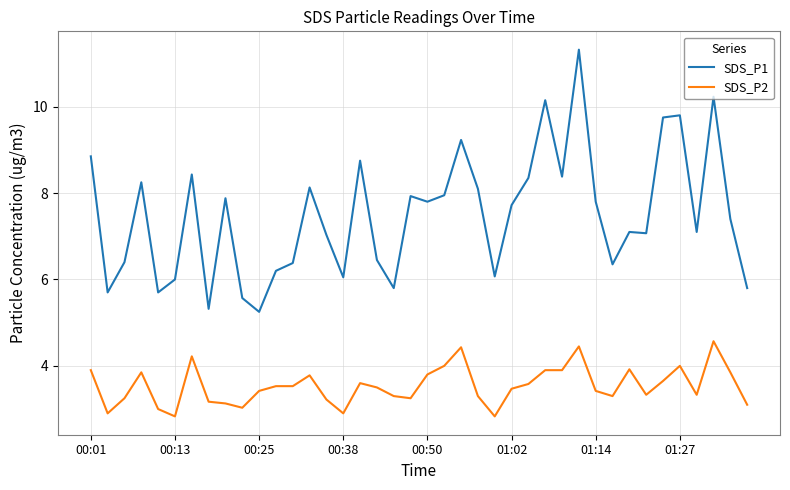

What is the sum of all SDS_P1 values?

299.5